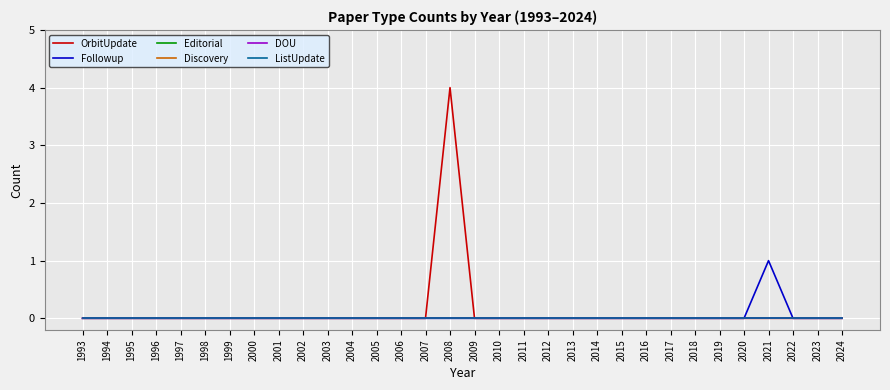

At how many categories does at least one series exceed 0?

2